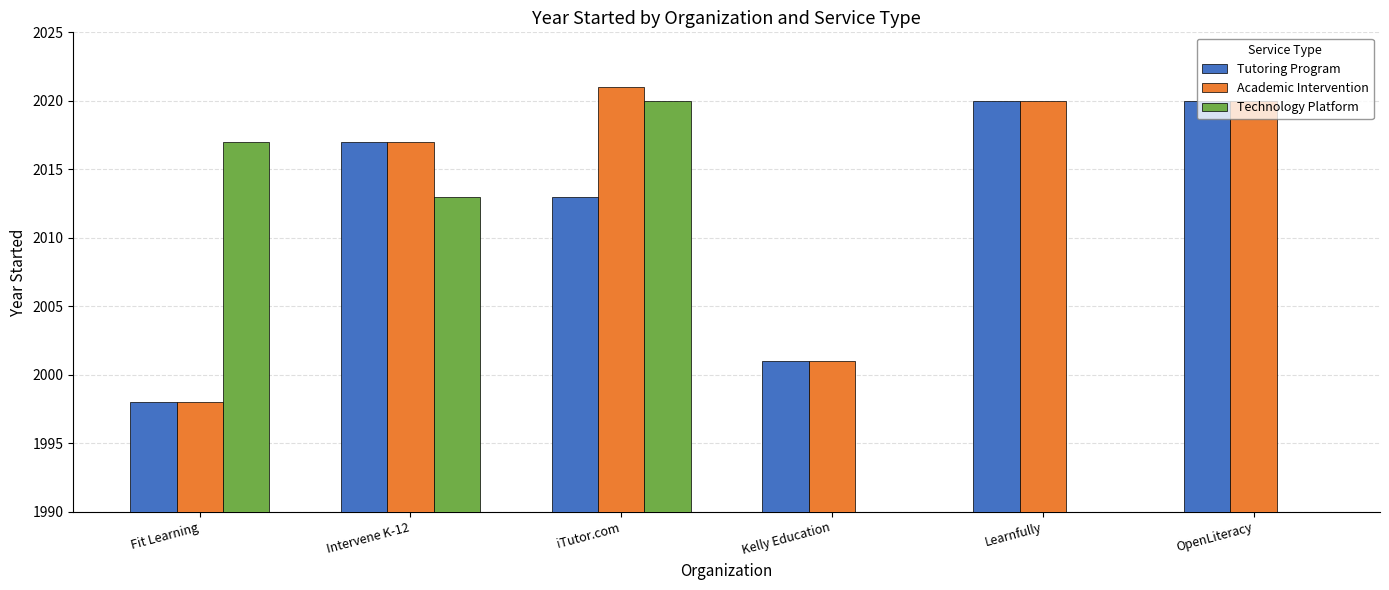

Between Fit Learning and Kelly Education, which series saw the biggest shift?

Tutoring Program